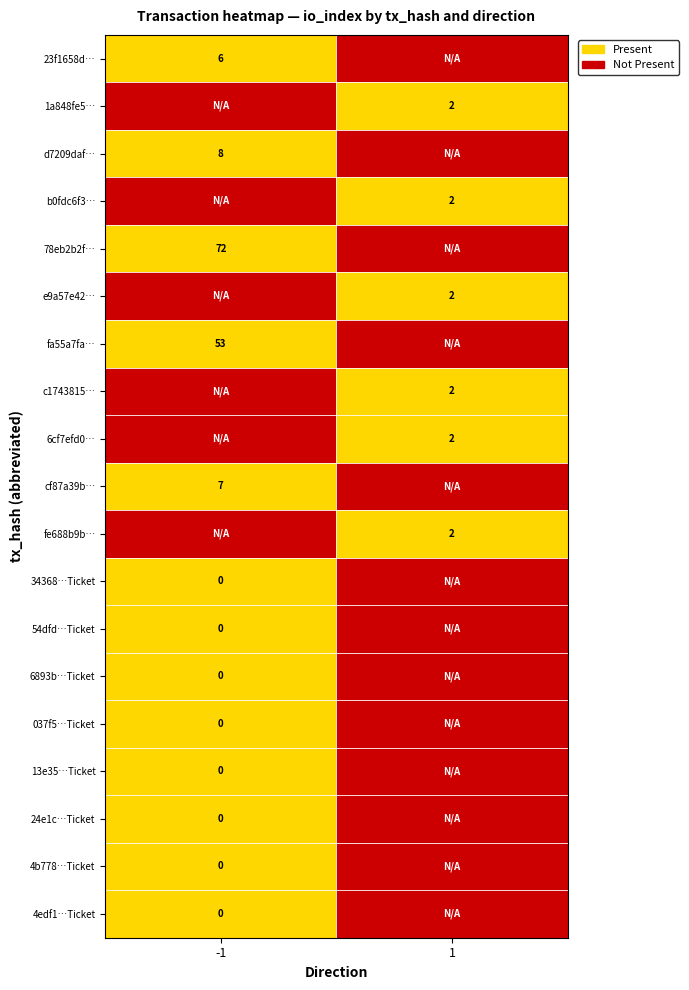

The value of cf87a39b… at 1 is 4. True or false?

False